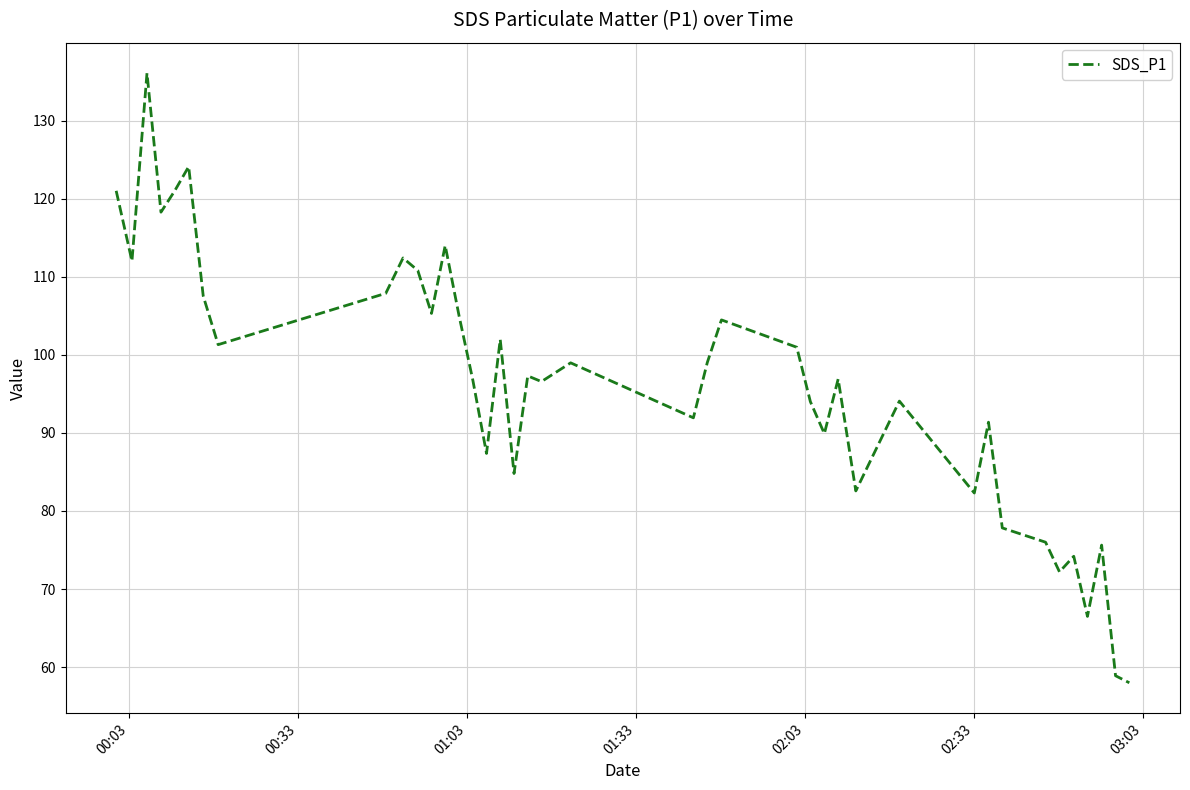

What is the minimum value shown in the chart?

58.0